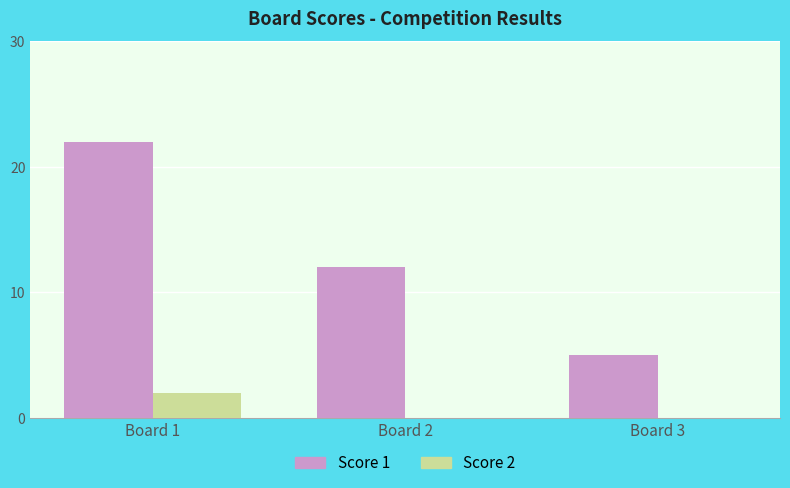

Which series changed the most between Board 1 and Board 3?

Score 1